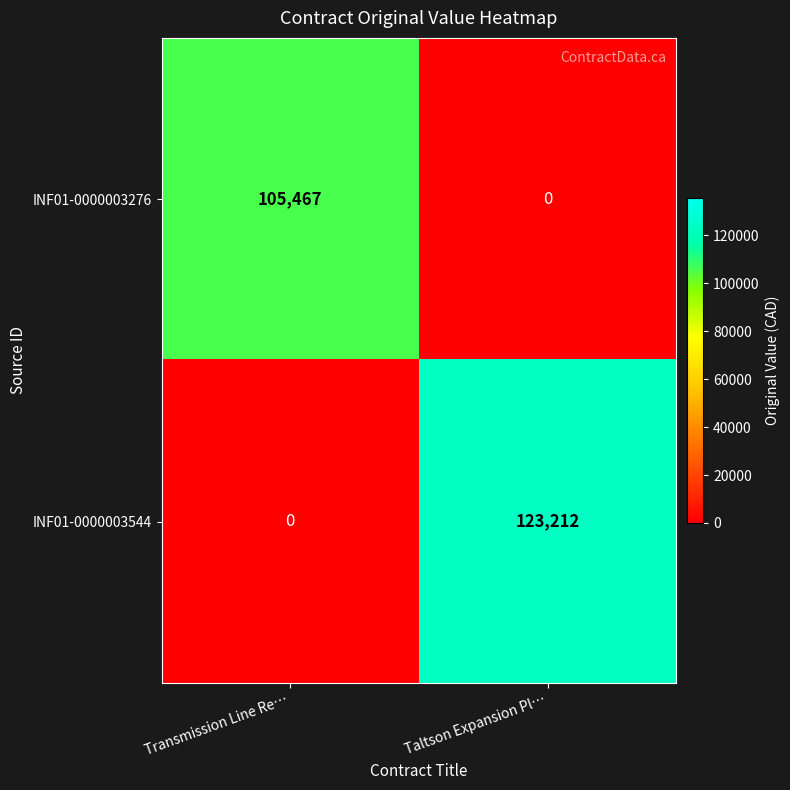

True or false: INF01-0000003544 has a value of 73853 at Taltson Expansion Pl….

False